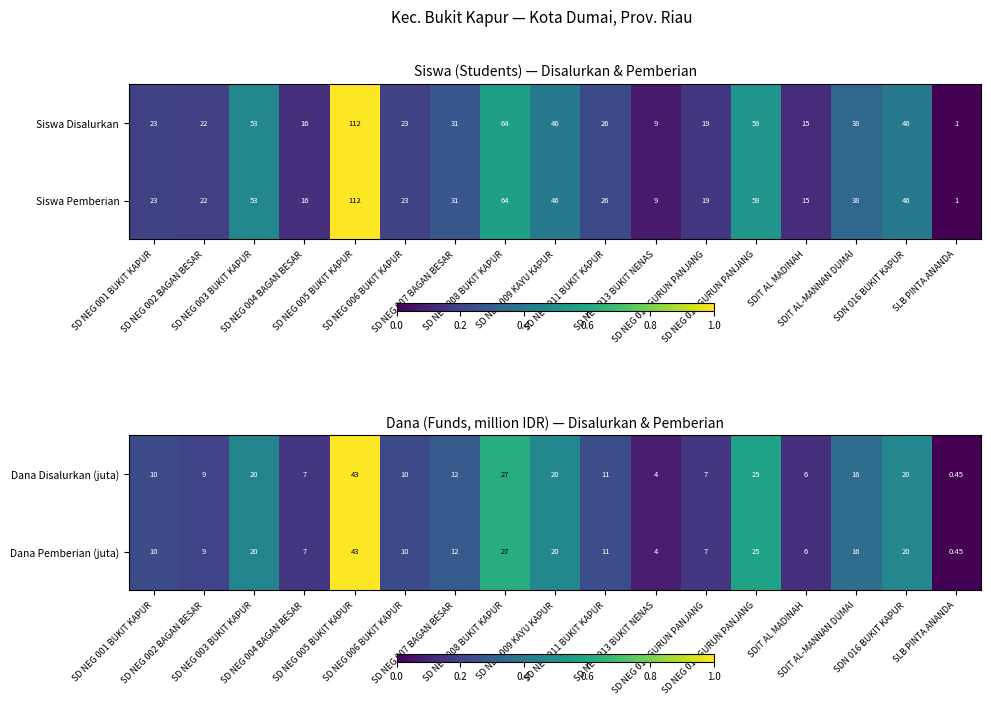

What is the average value of the Siswa Disalurkan series?

35